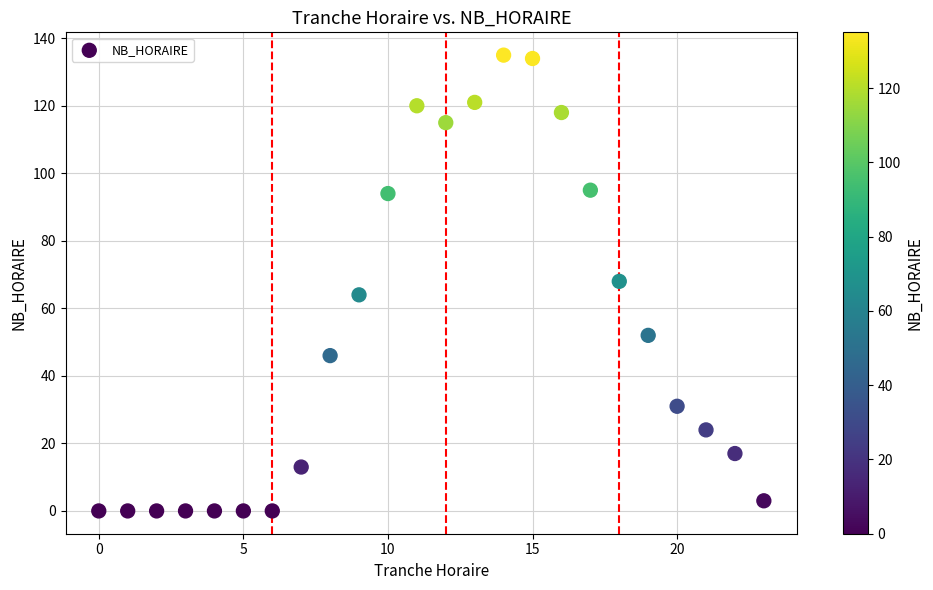

What is the range of X values (max minus min)?

23